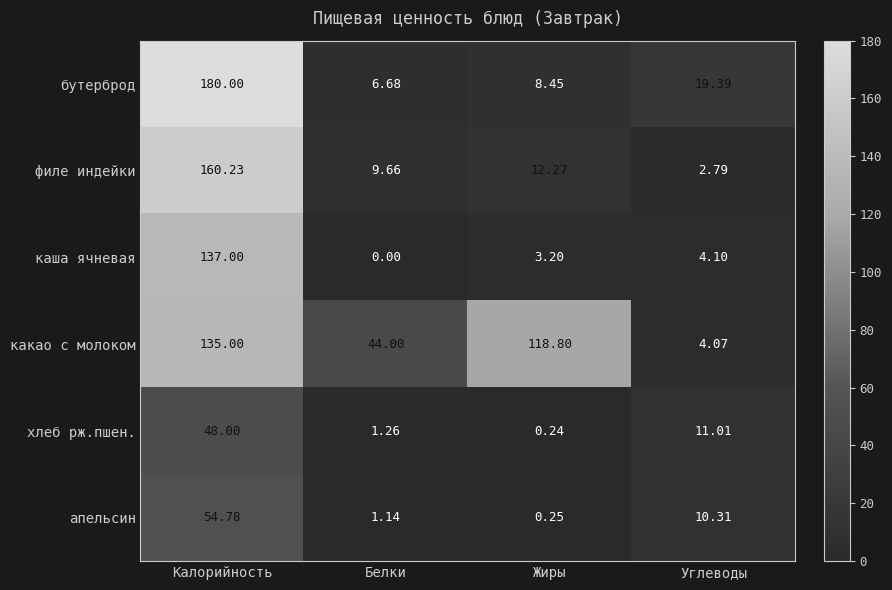

At Углеводы, list the series in order from largest to smallest.

бутерброд, хлеб рж.пшен., апельсин, каша ячневая, какао с молоком, филе индейки